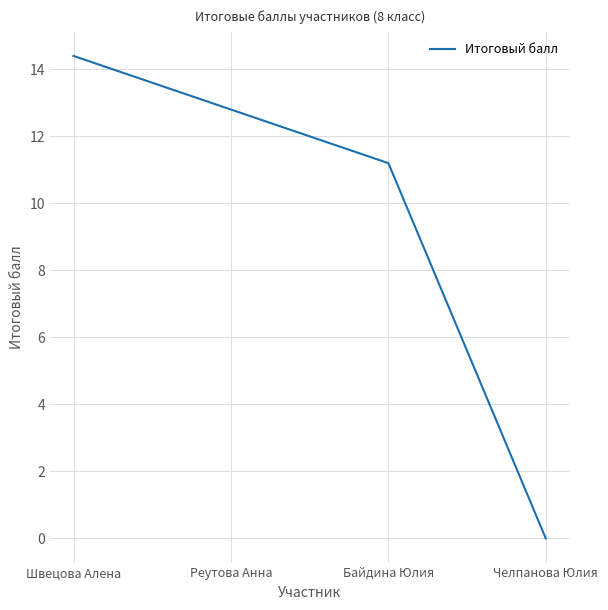

What position from the left is Реутова Анна?

2